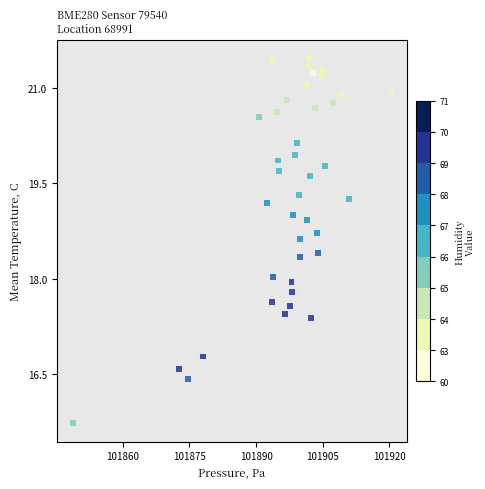

What is the range of Y values (max minus min)?

5.7